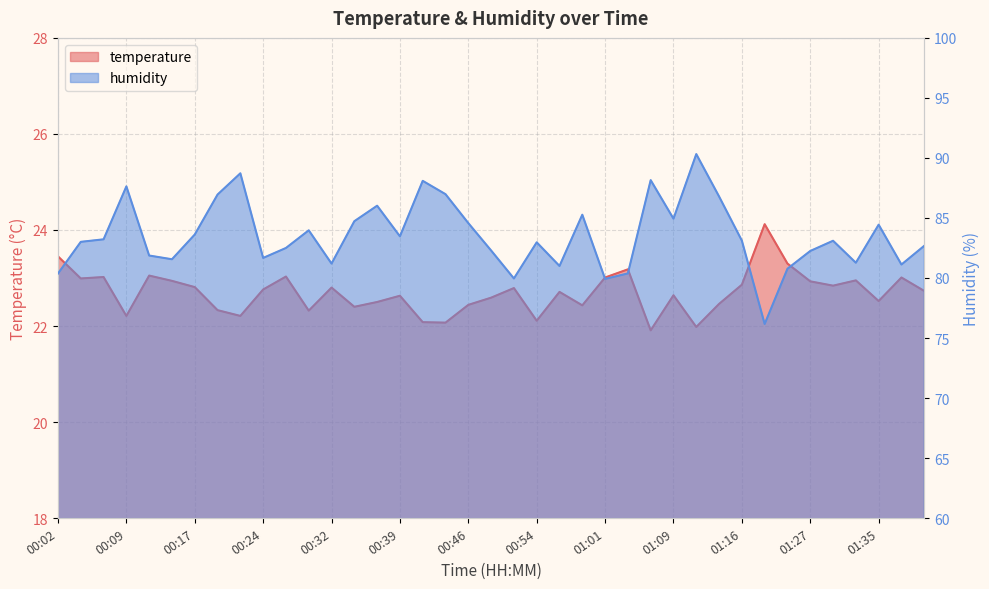

Does the chart display data point markers on the line(s)?

No